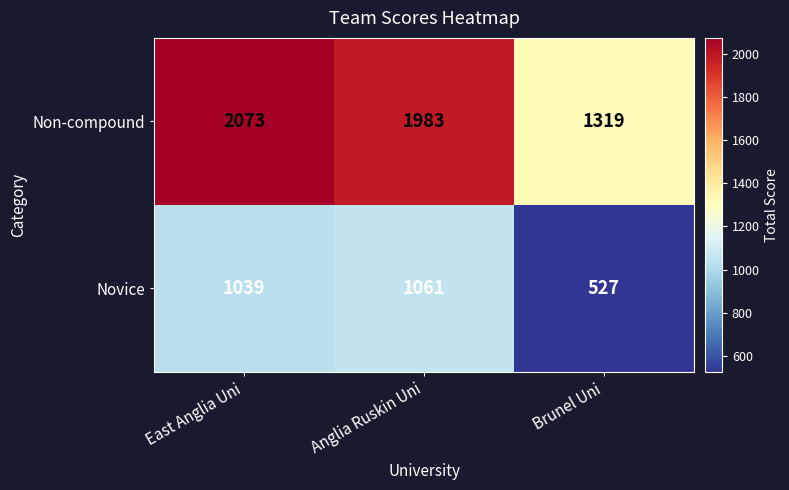

At which category does the chart reach its minimum across all series?

Brunel Uni